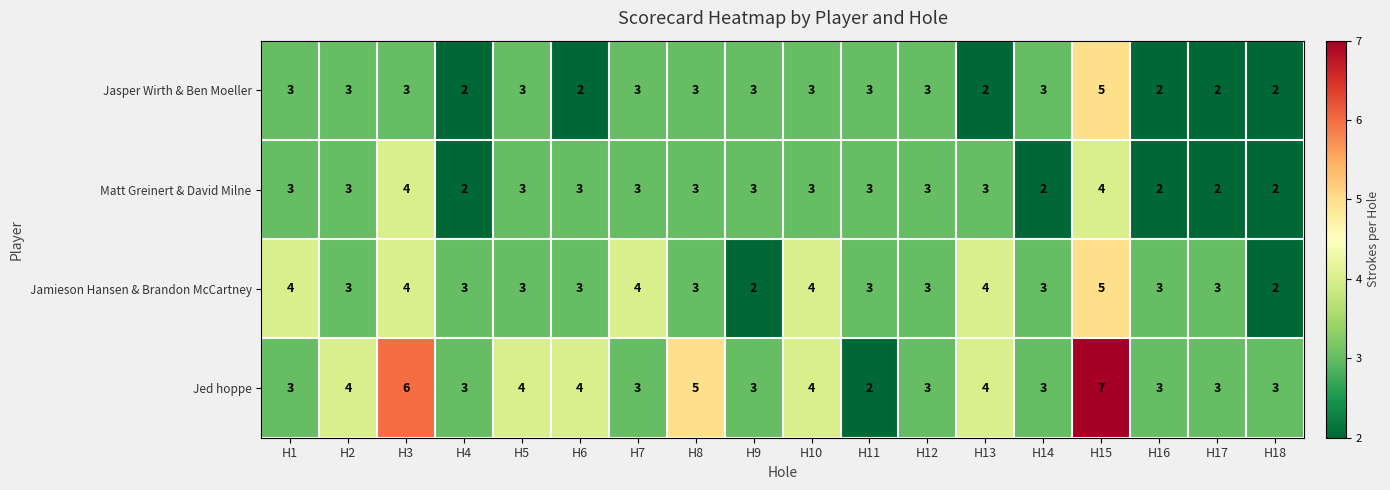

What is the minimum value shown in the chart?

2